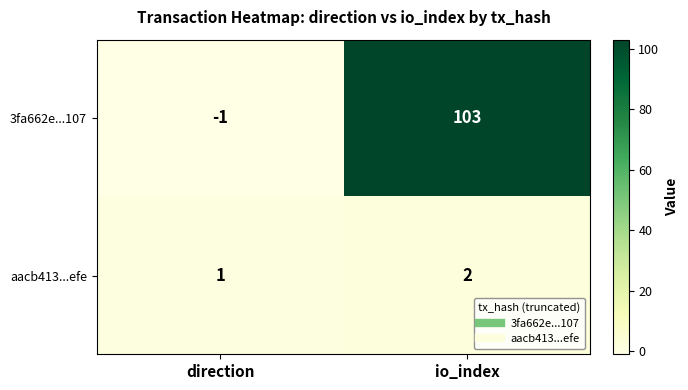

The 3fa662e...107 series shows -1 at direction. True or false?

True